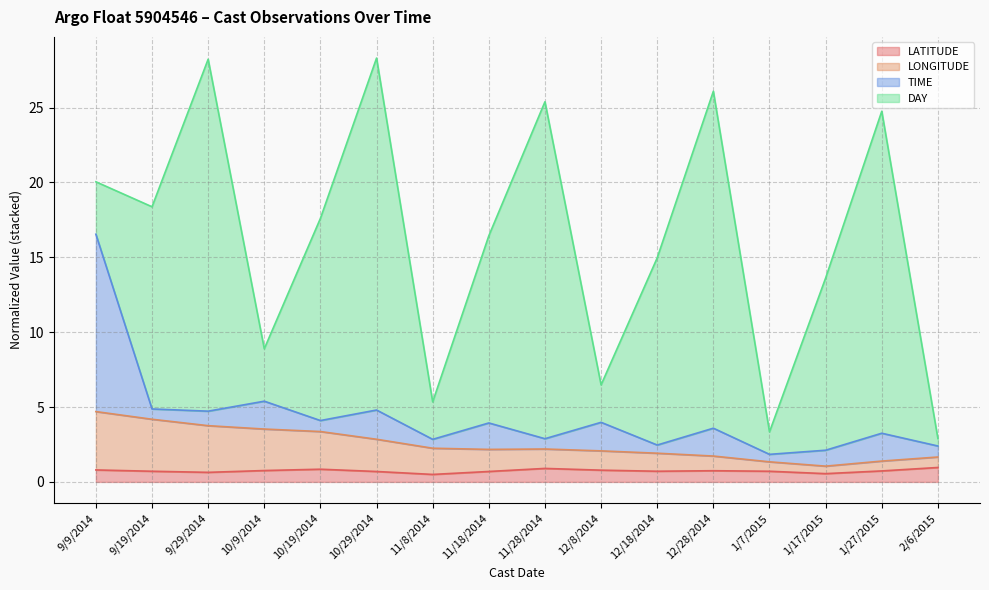

What is the sum of the LATITUDE values at 11/28/2014 and 10/29/2014?

1.6